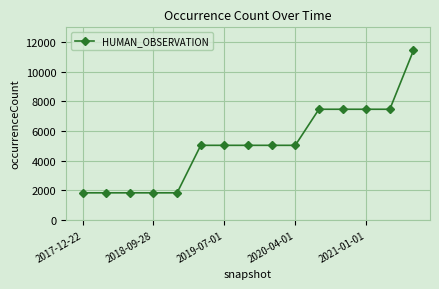

What is the smallest value displayed?

1822